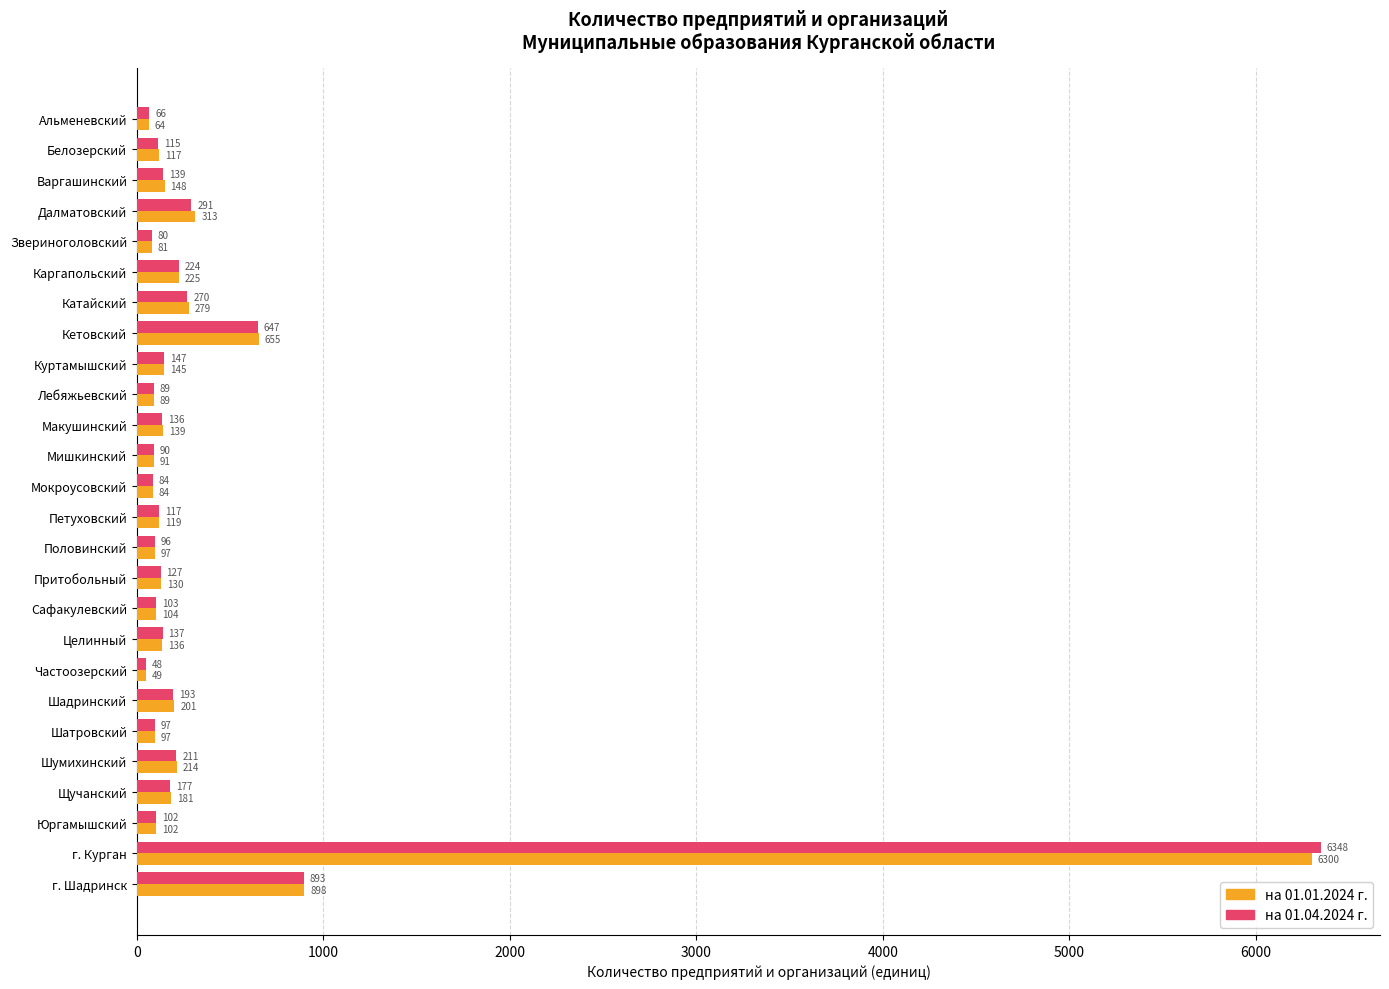

Which series has the widest spread of values?

на 01.04.2024 г.